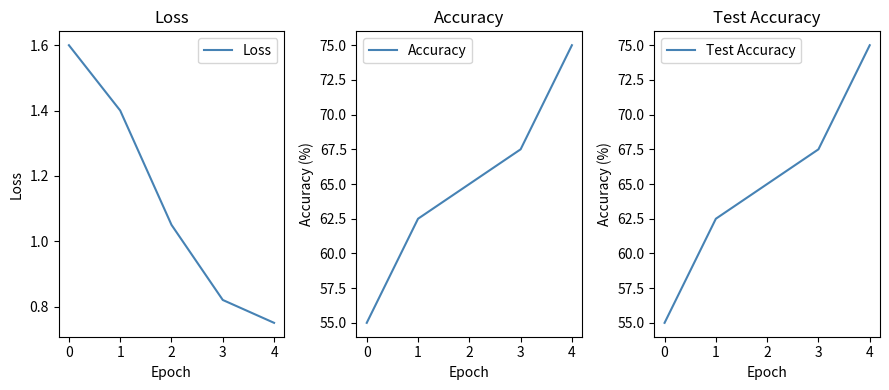

What is the sum of all Loss values?

5.6